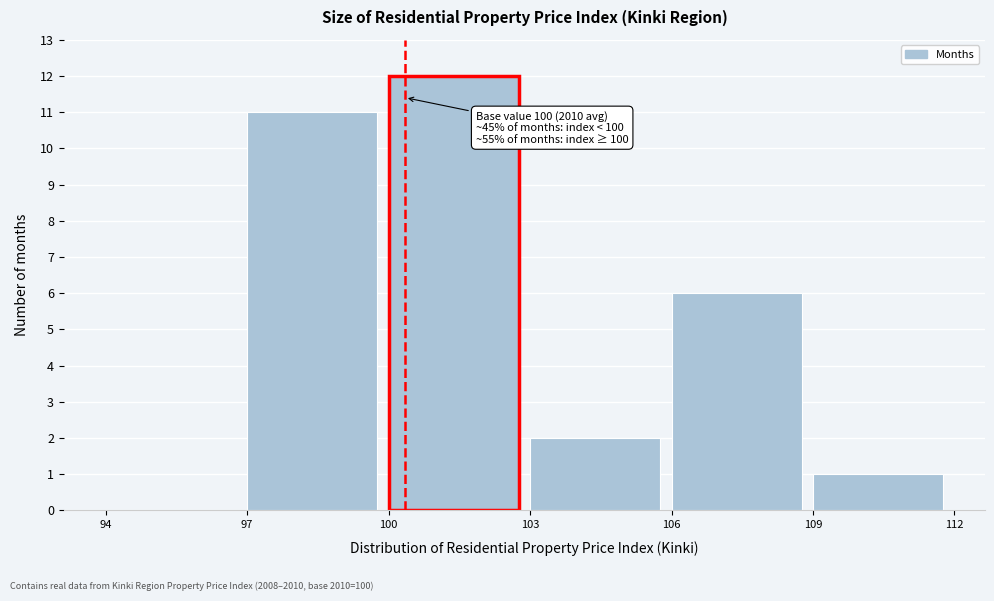

Which range on the x-axis has the tallest bar?

100 to 103